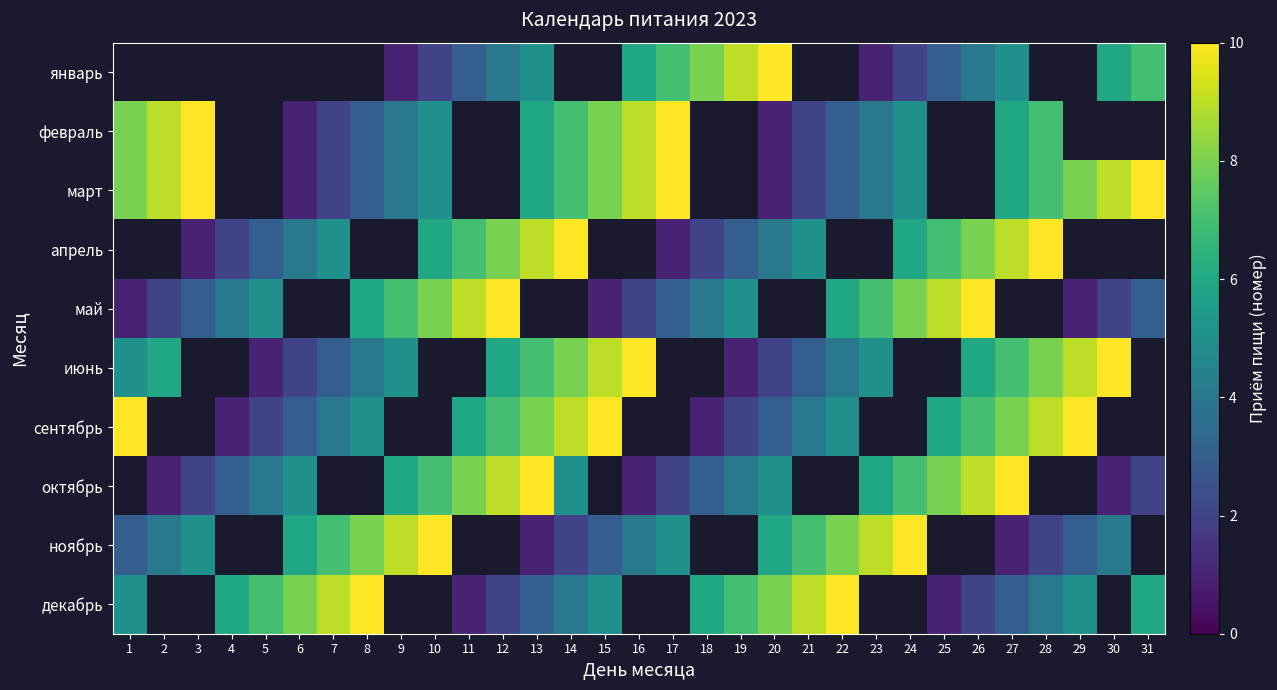

Which has a higher value, 7 or 24?

24